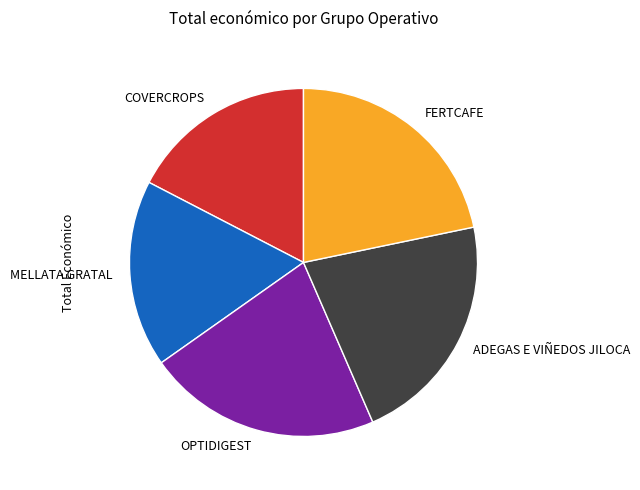

Is there a majority slice in this chart?

No